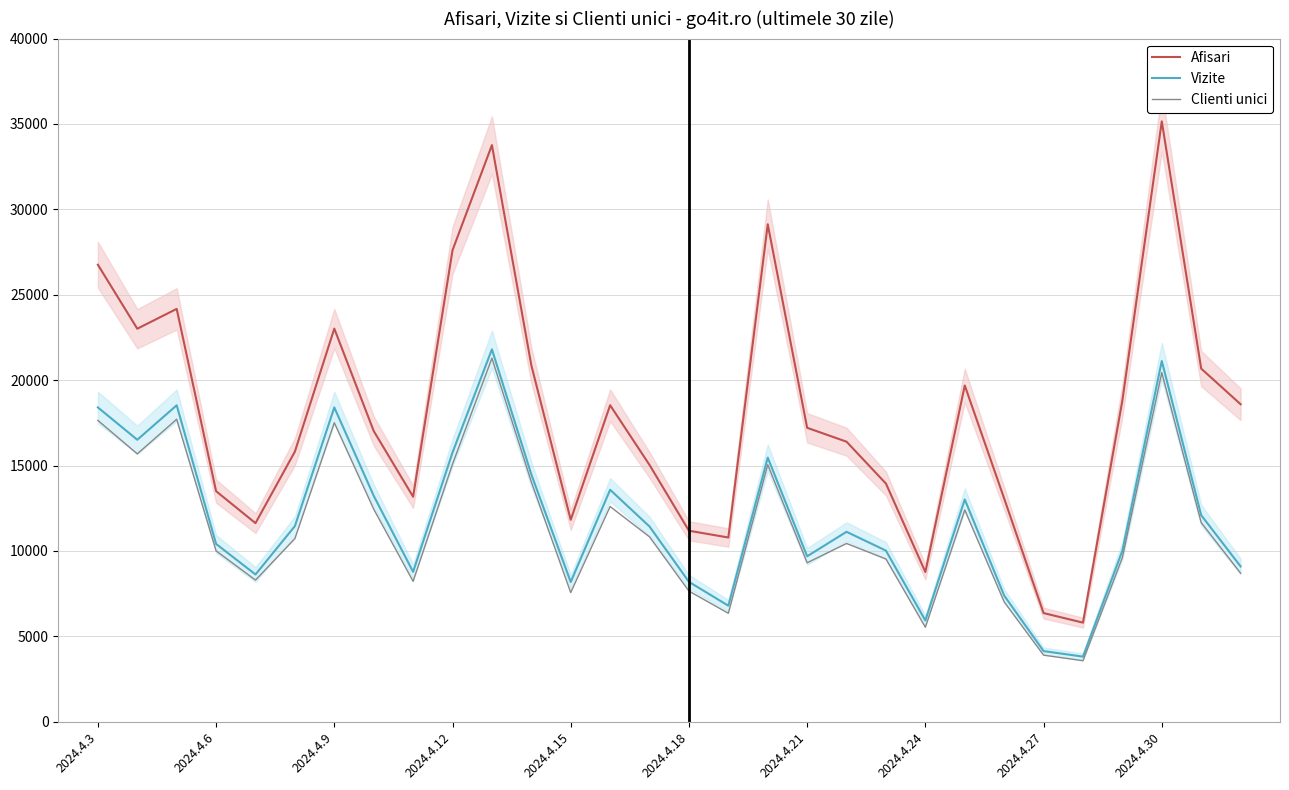

What is the lowest value of the Vizite series?

3808